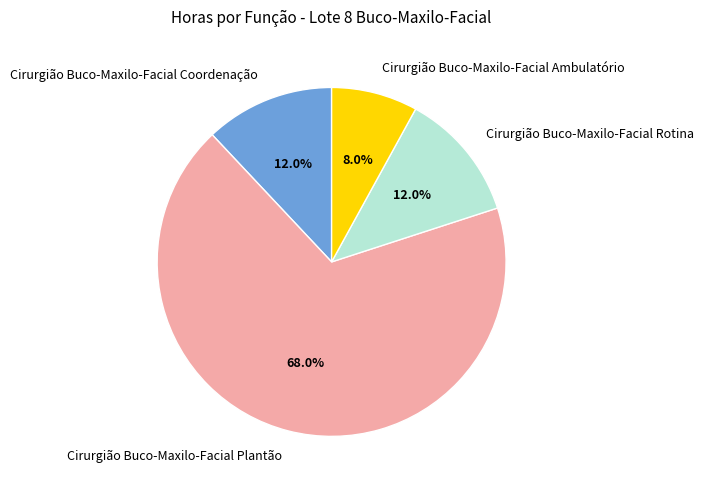

To the nearest percent, what is the average slice percentage?

25%